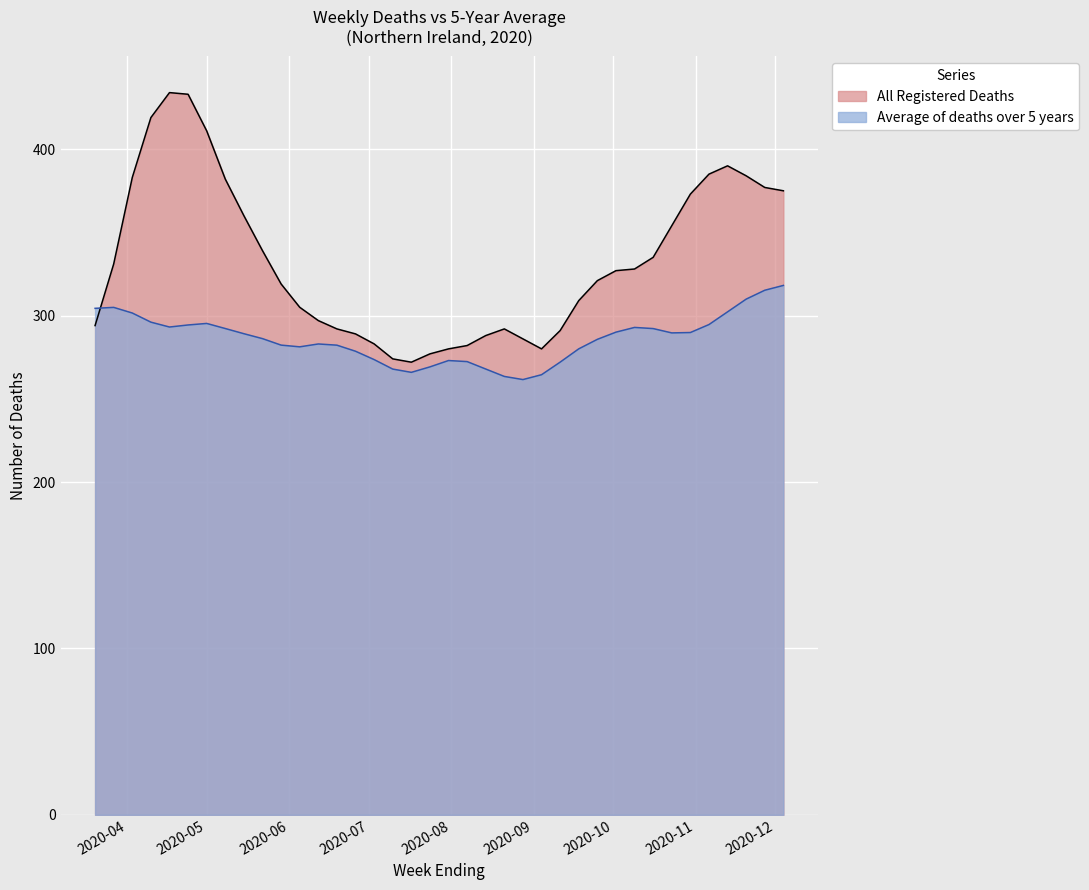

List the series in order of their peak value, lowest first.

Average of deaths over 5 years, All Registered Deaths